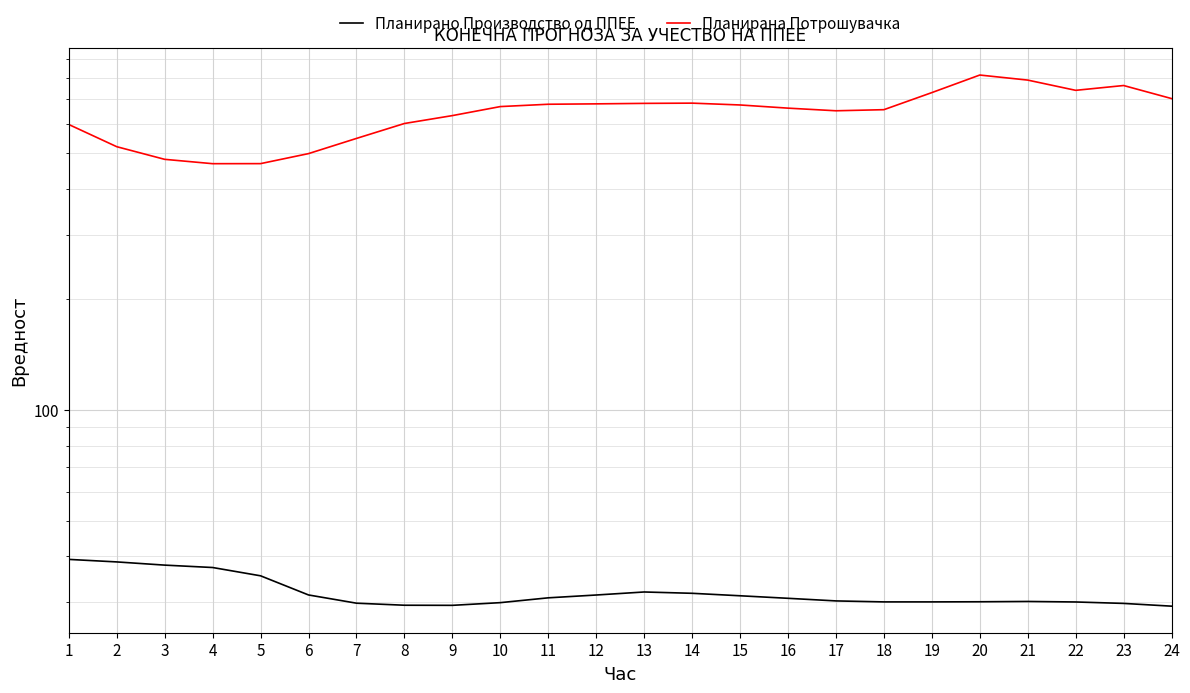

At how many categories does at least one series exceed 681?

8